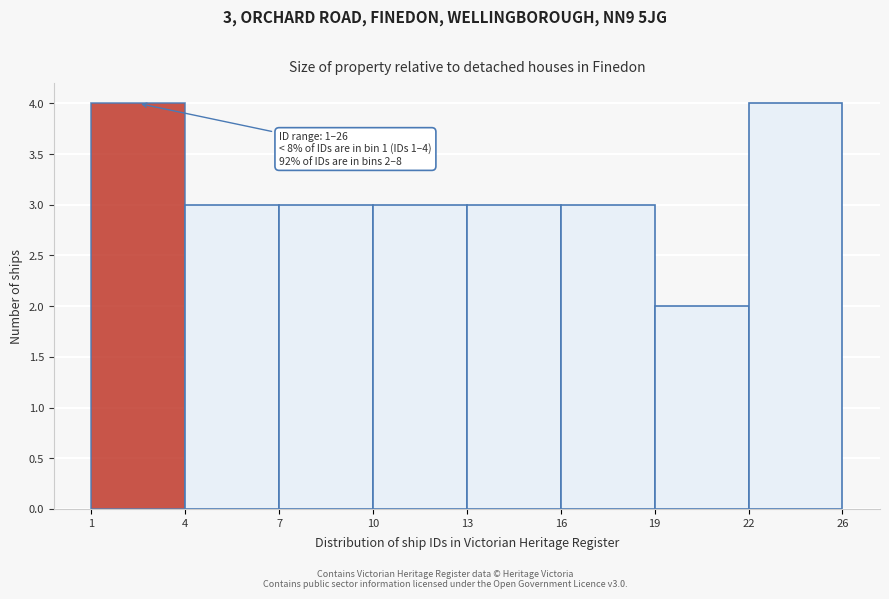

Reading left to right, what are all the values shown in this chart?

4	3	3	3	3	3	2	4